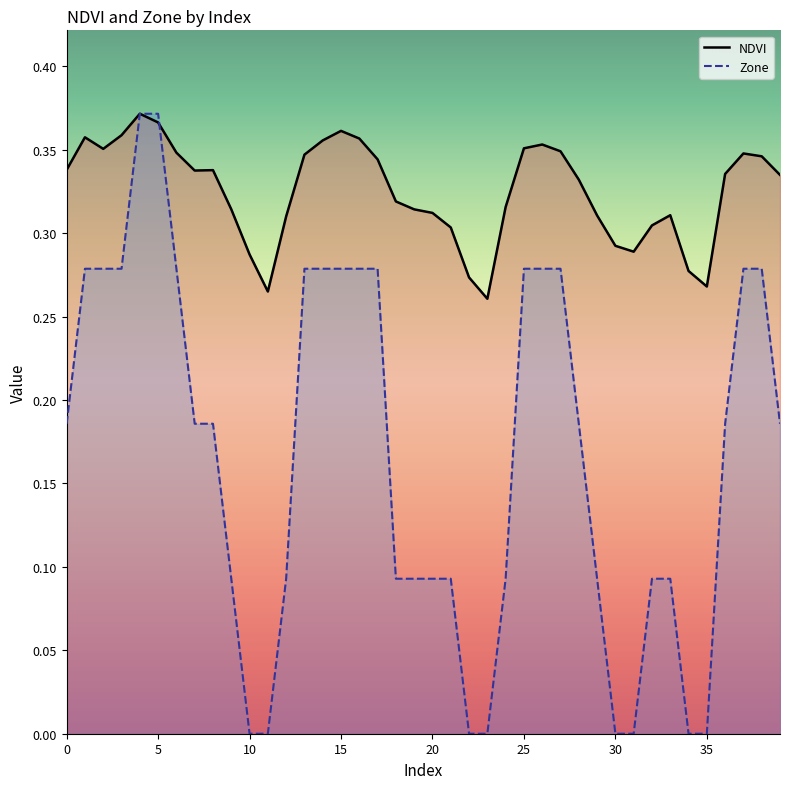

Rank the series at 20 from highest to lowest value.

NDVI, Zone